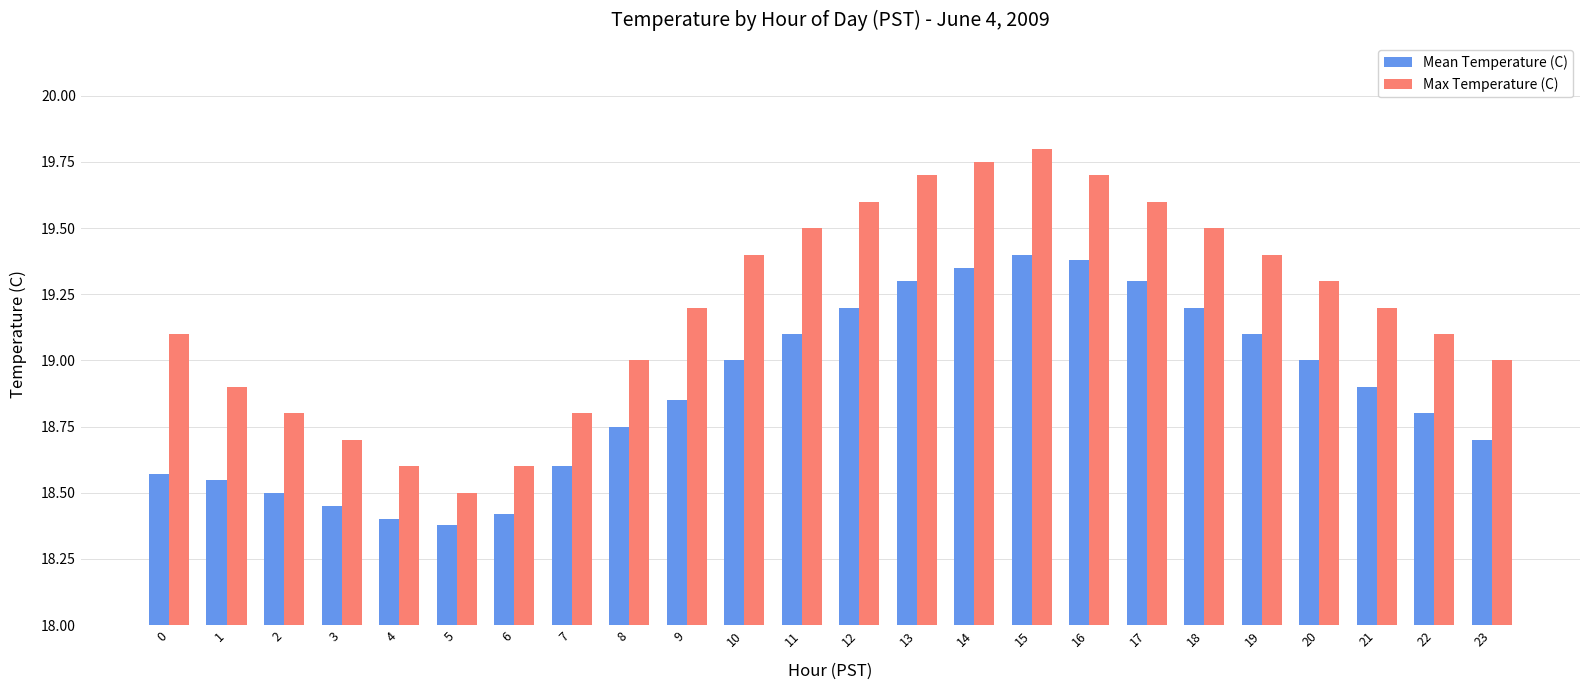

What is the lowest value of the Max Temperature (C) series?

18.5